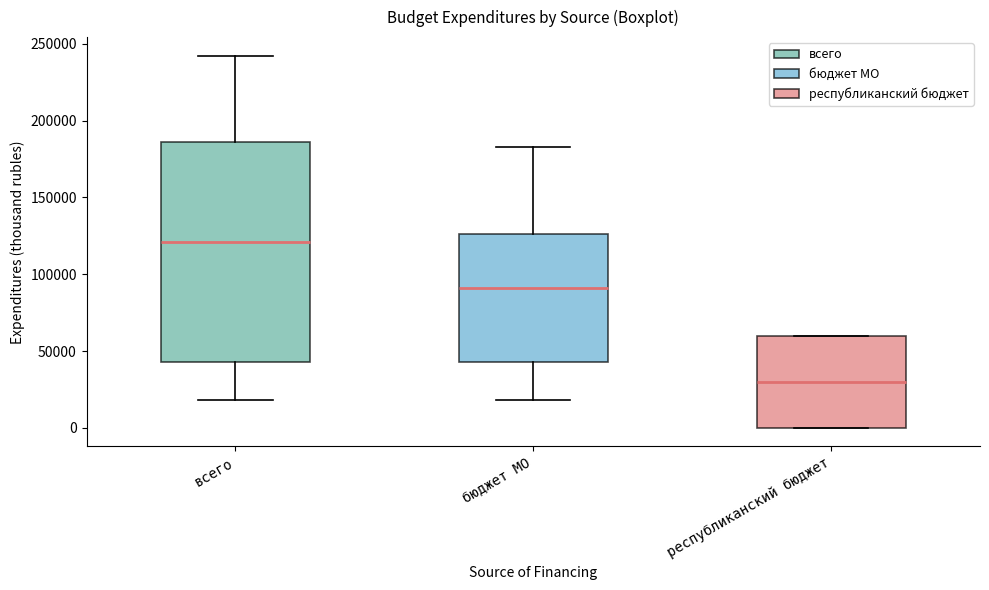

Reading left to right, read every box against the y-axis: the position of its median line, the range the box covers, and the ends of its whiskers. The values are not printed on the chart, so give them approximately, as read against the axis.

всего: median 120000, box 45000 to 185000, whiskers 20000 to 240000
бюджет МО: median 90000, box 45000 to 125000, whiskers 20000 to 185000
республиканский бюджет: median 30000, box 0 to 60000, whiskers 0 to 60000